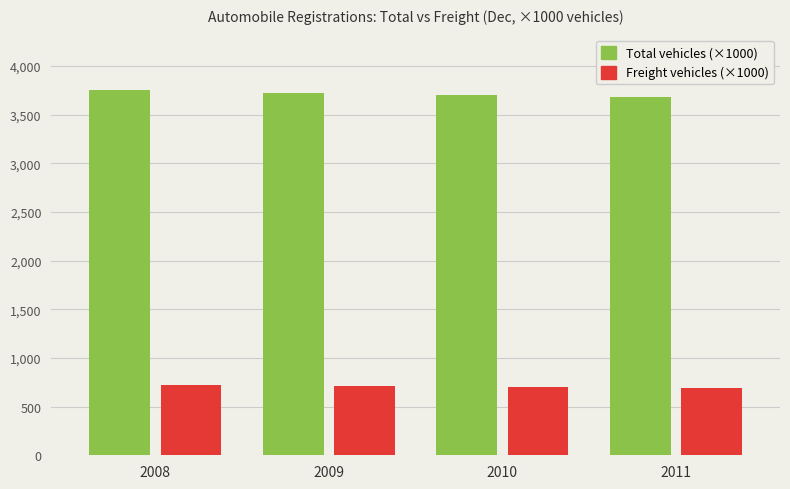

What is the spread (max minus min) of values at 2011?

2993.1